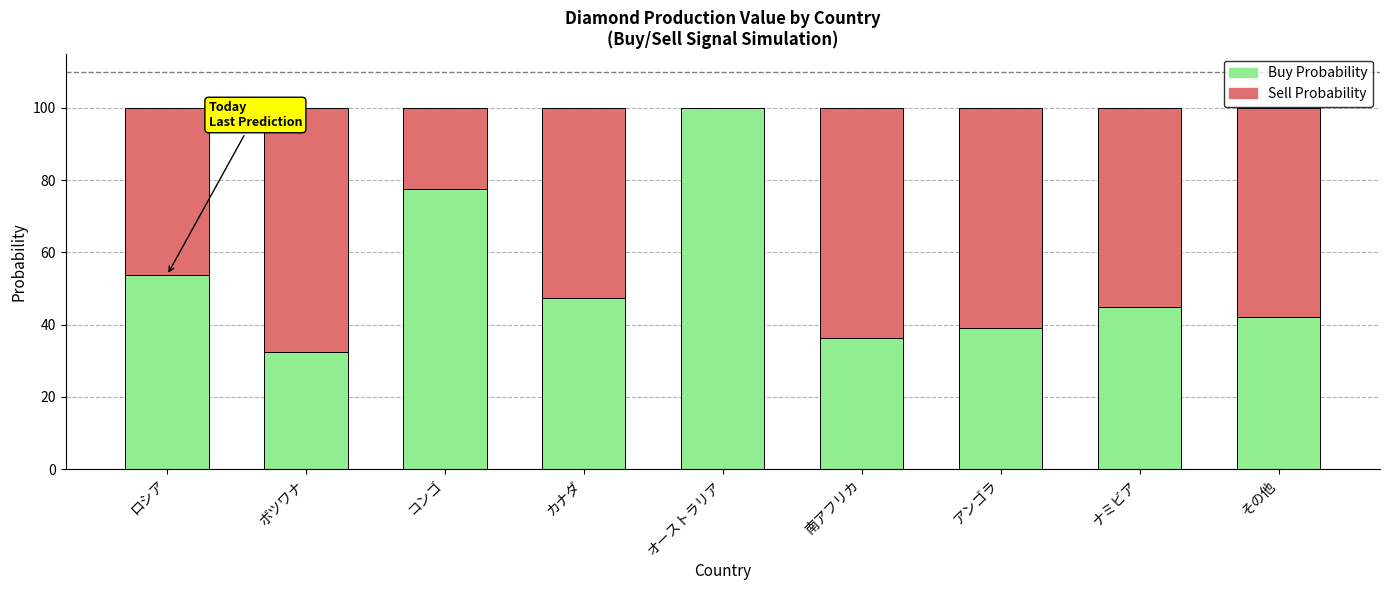

Read the Buy Probability value at その他.

42.2